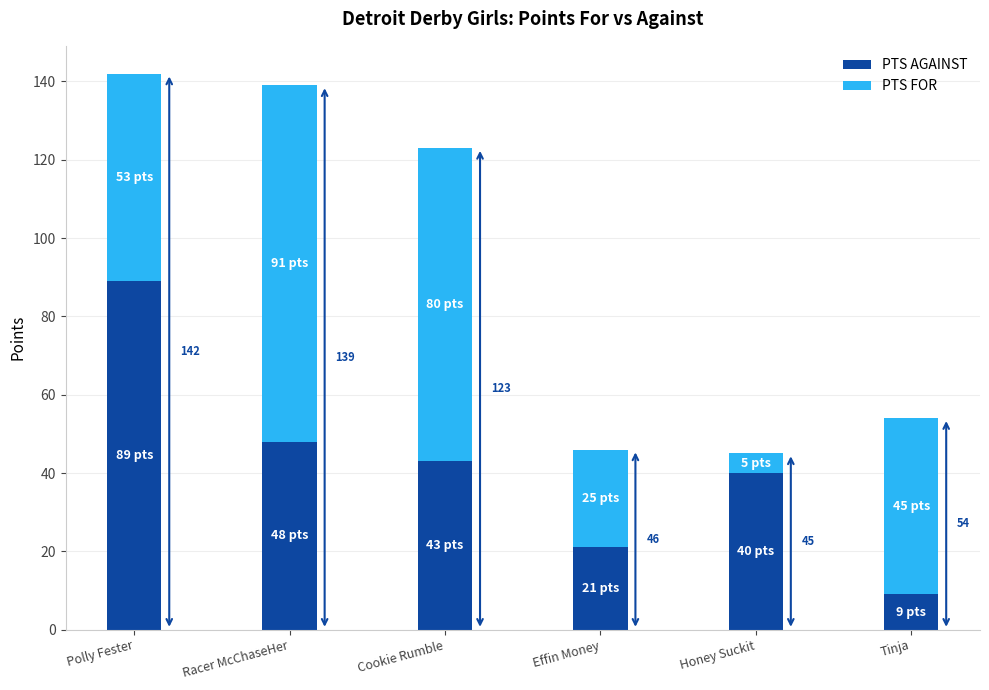

What is the label of the 6th bar from the right?

Polly Fester